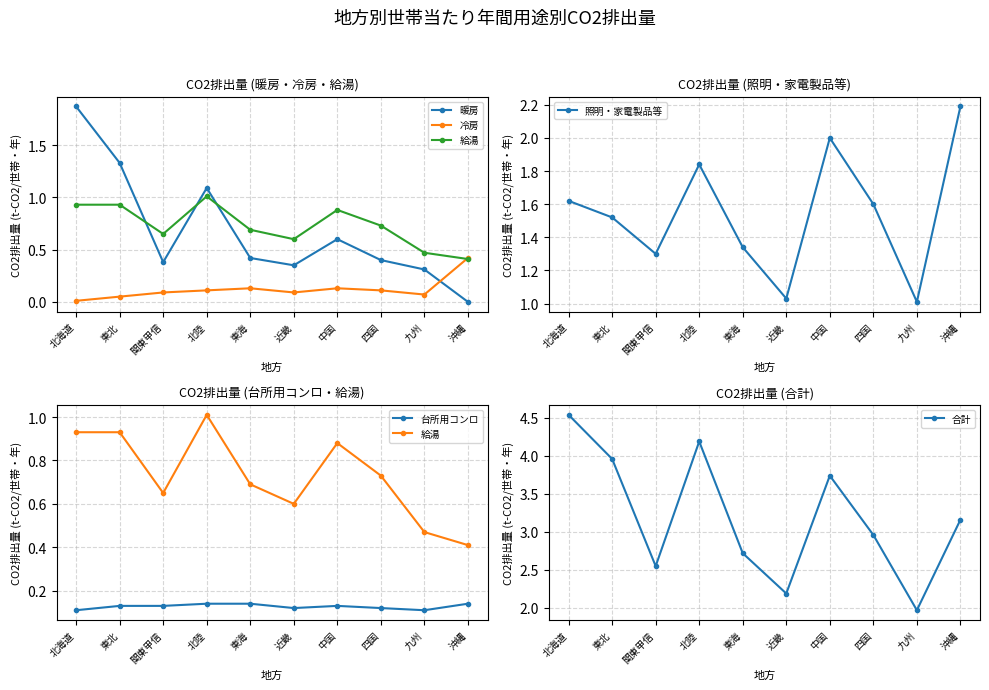

What is the average value of the 冷房 series?

0.1